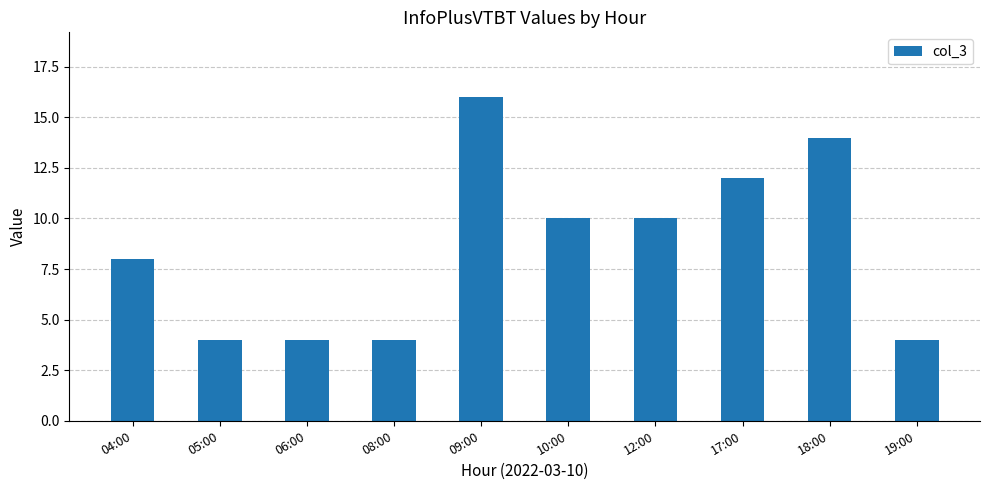

What is the difference between the values at 04:00 and 18:00?

6